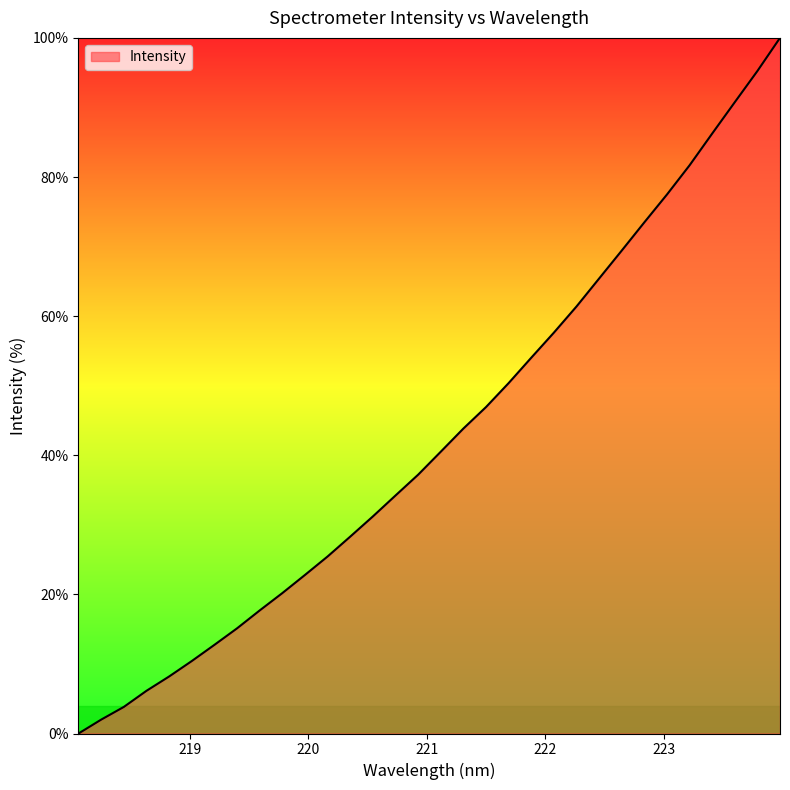

What is the difference between the maximum and minimum values?

100.0